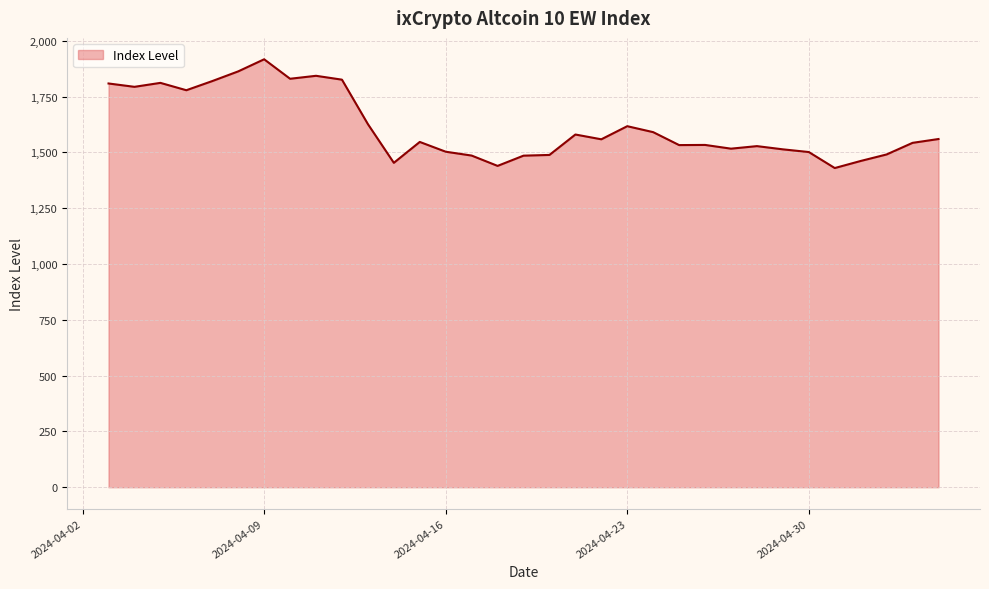

What is the smallest value displayed?

1430.1